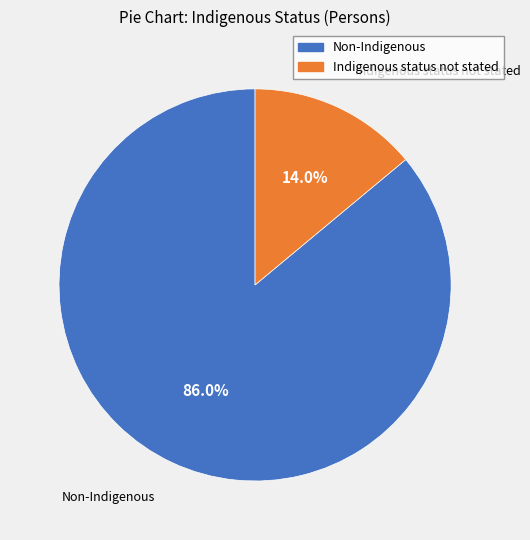

Is there any slice that represents more than half of the pie?

Yes